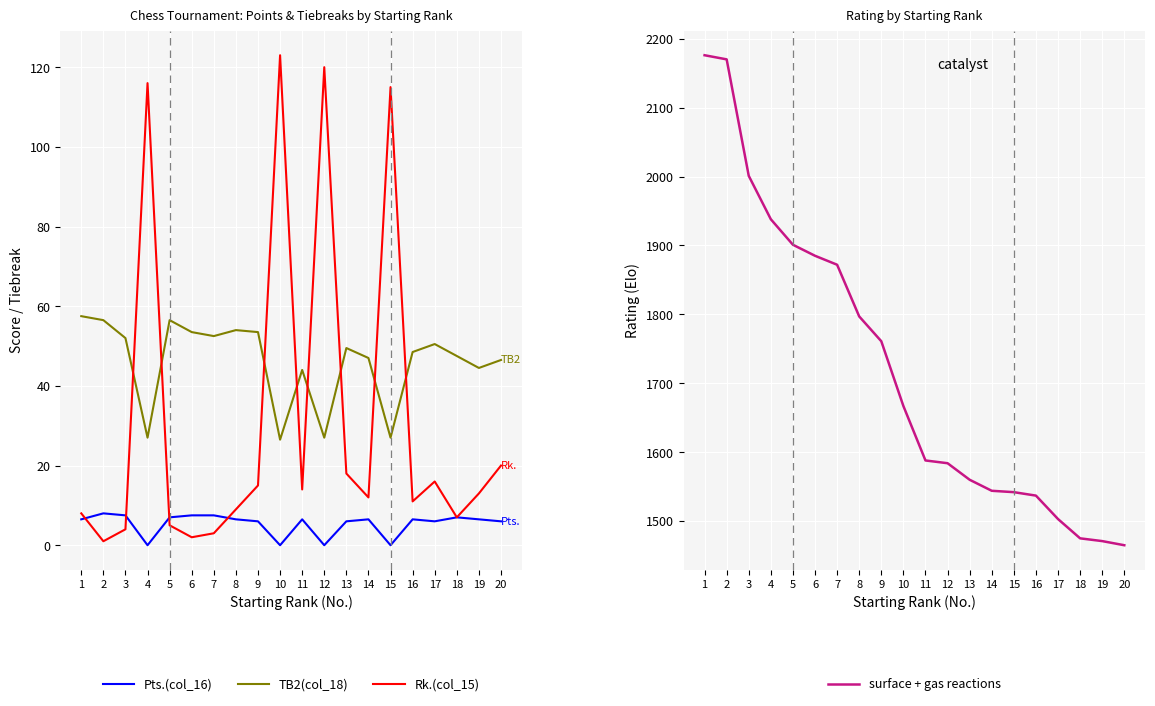

What is the difference between the TB2(col_18) values at 8 and 11?

10.0